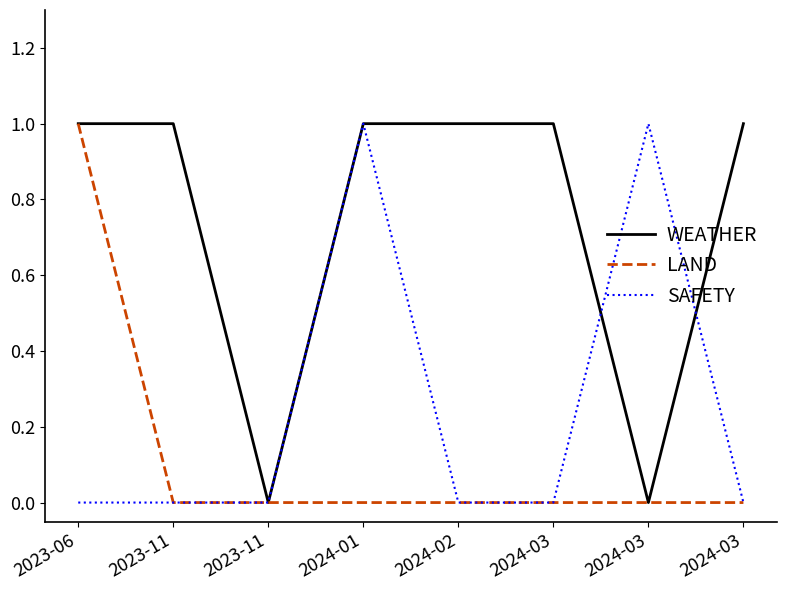

Is this an area chart (filled region under the line)?

No